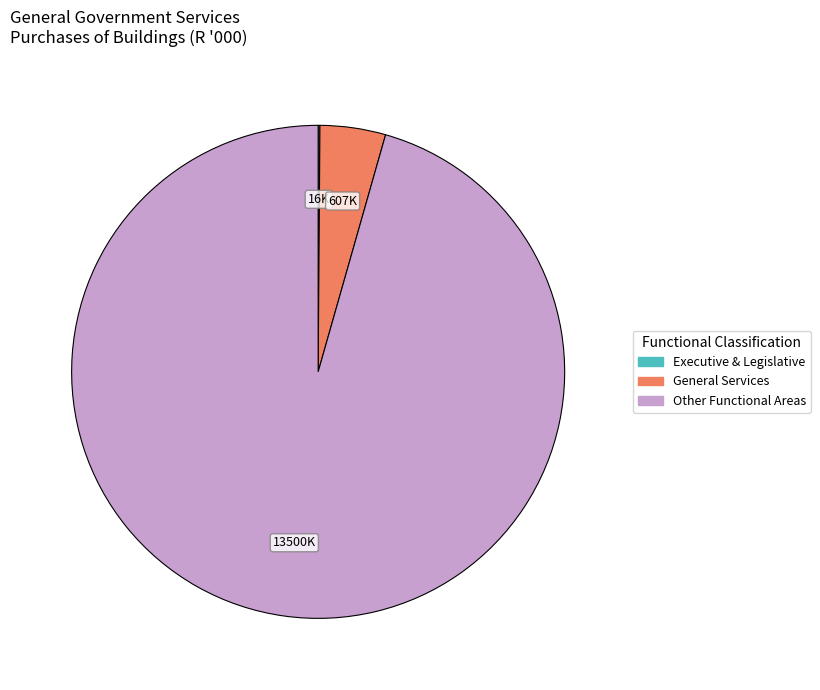

Is there a majority slice in this chart?

Yes